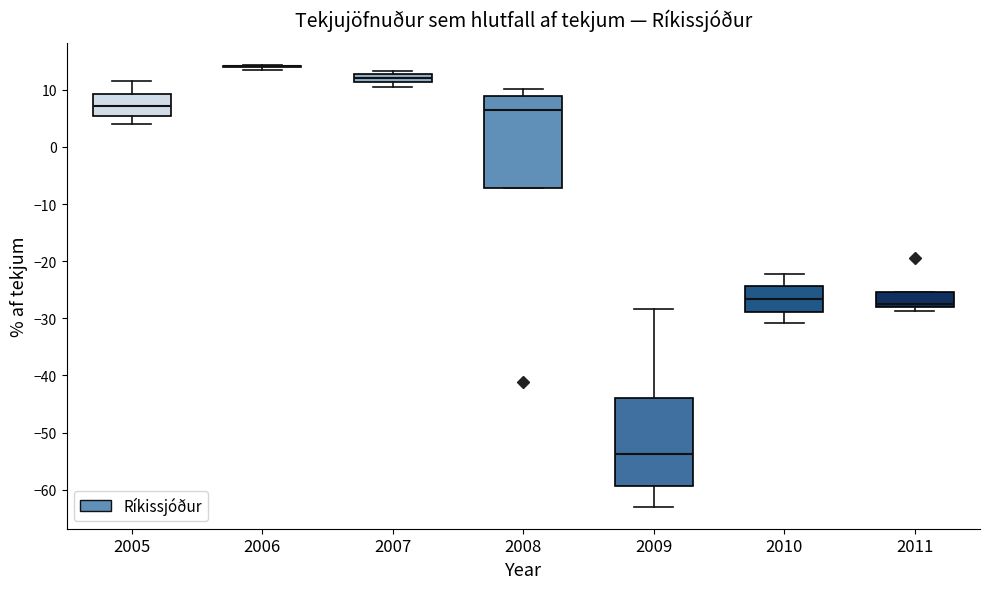

Where is the upper edge of the box at x = 2007 on the y-axis? The values are not printed on the chart, so give them approximately, as read against the axis.

13